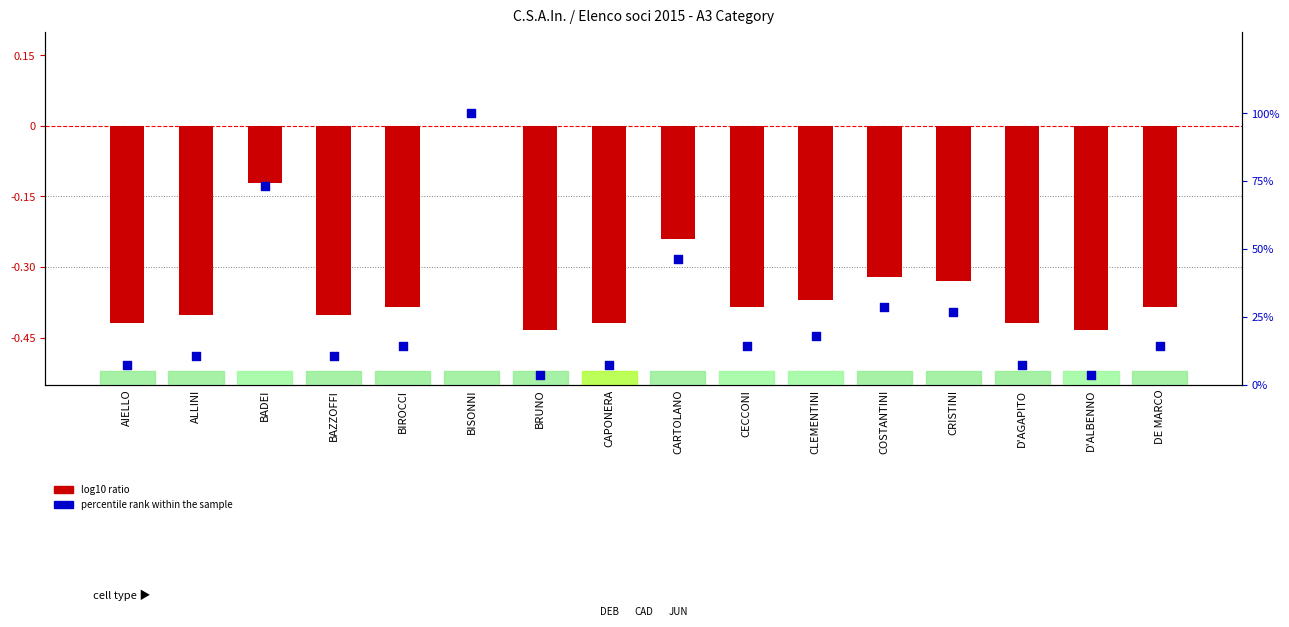

Which series has the widest spread of Y values?

percentile rank within the sample